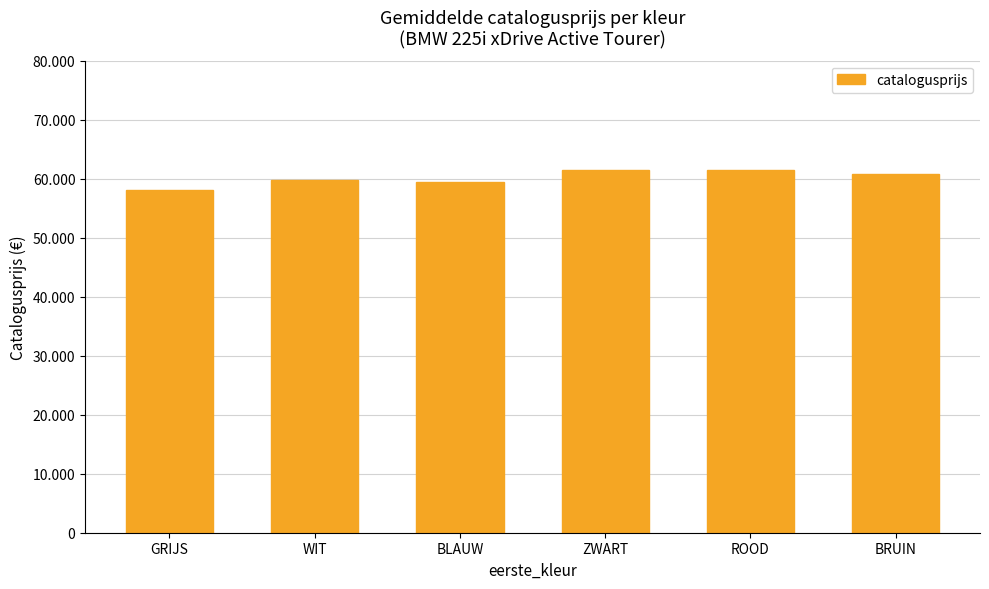

At which label is the value closest to 59787?

WIT